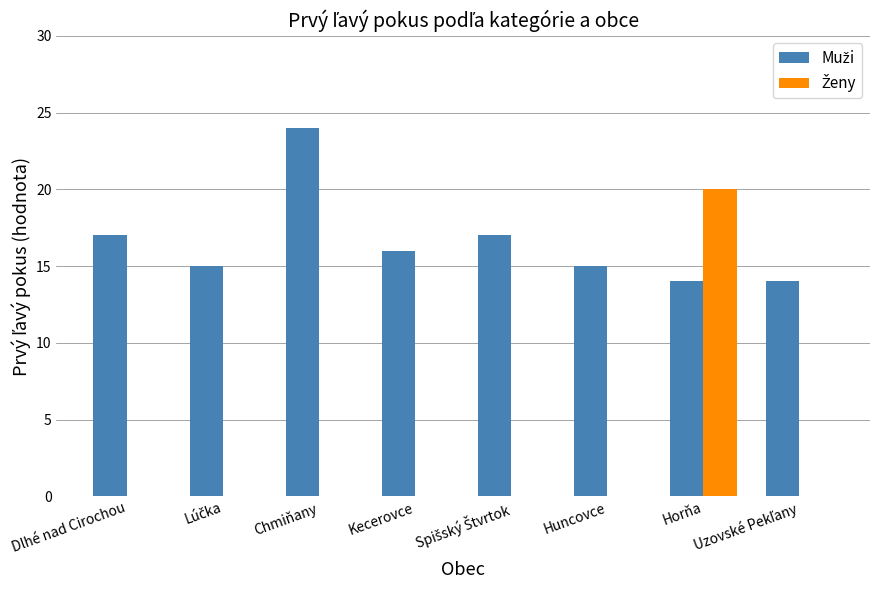

What is the maximum value shown in the chart?

24